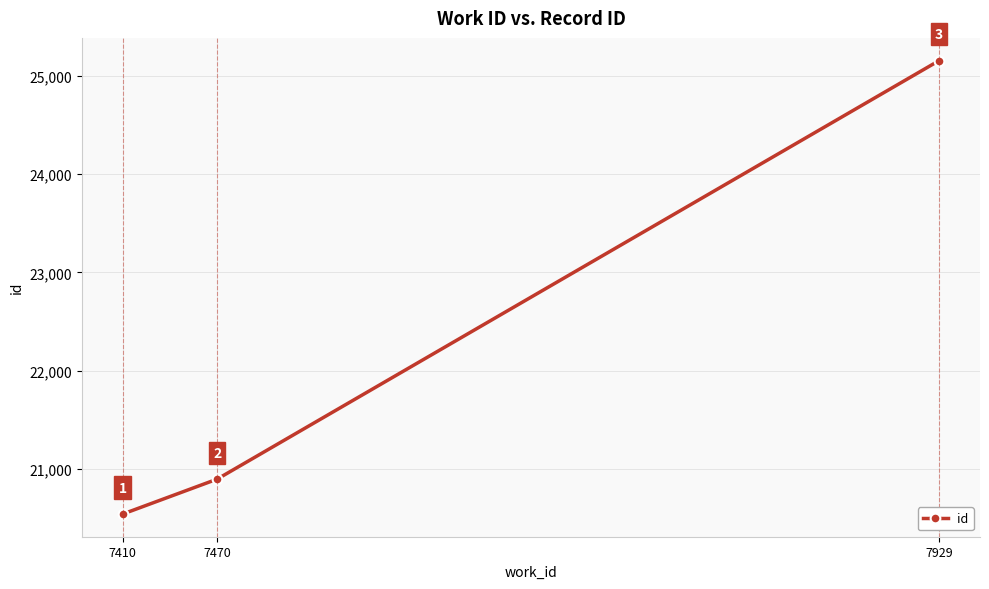

What is the difference between the values at 7929 and 7470?

4257